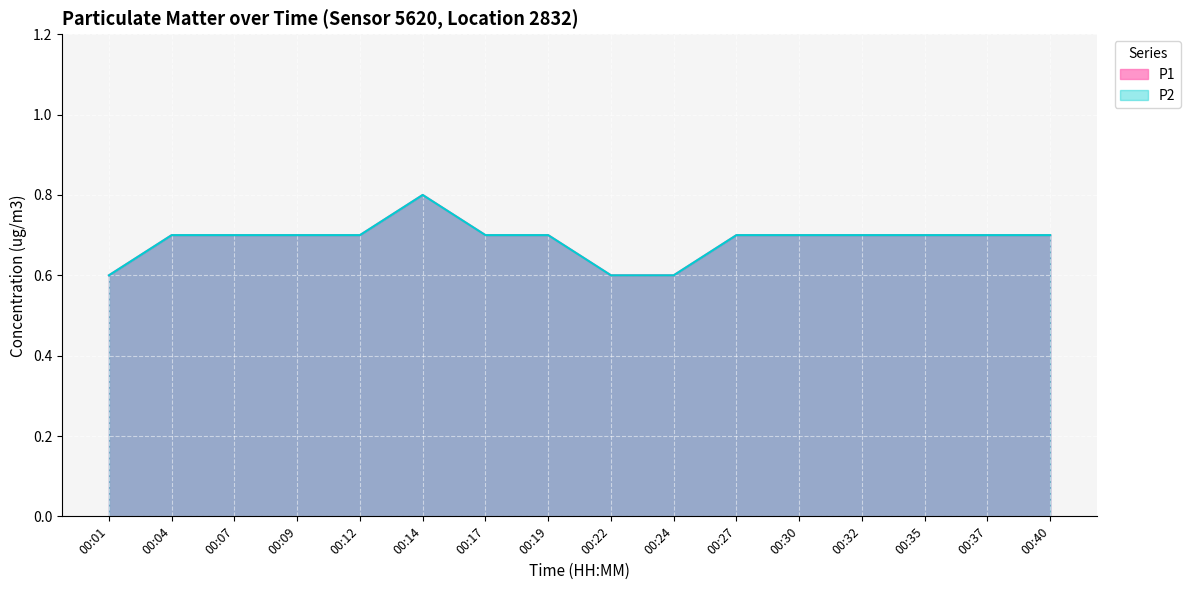

The value of P2 at 00:24 is 0.2. True or false?

False